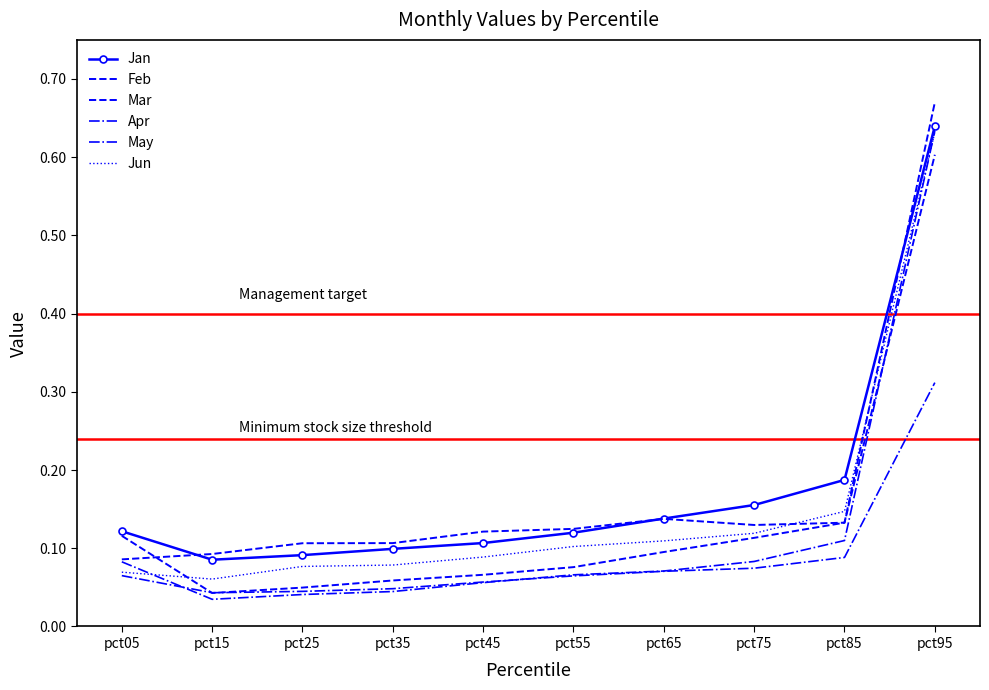

Rank the series at pct75 from lowest to highest value.

Apr, May, Mar, Jun, Feb, Jan